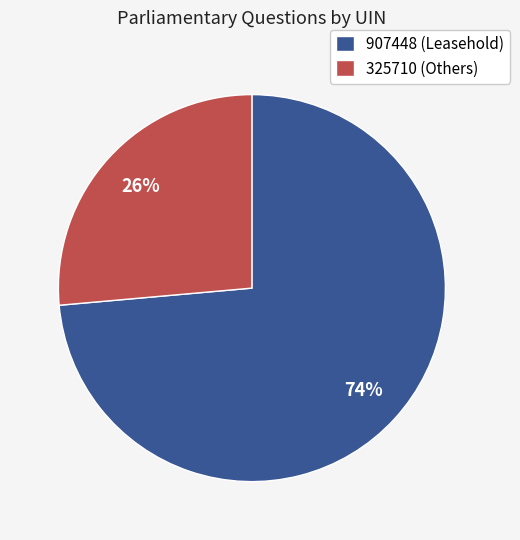

To the nearest percent, what portion does 325710 (Others) represent?

26%